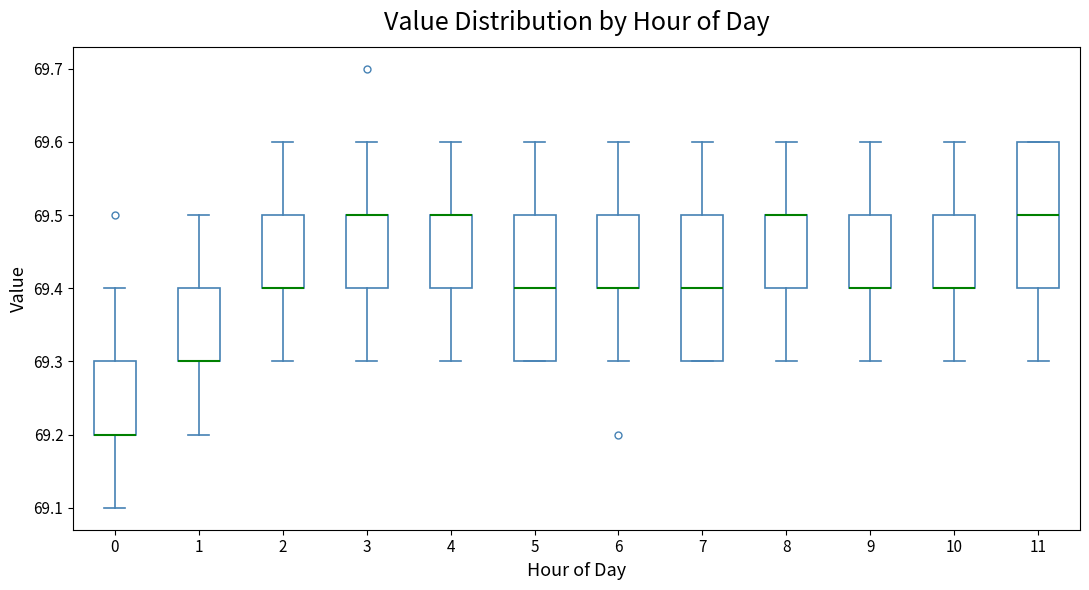

Reading left to right, transcribe this box plot: for each box, give where its median line is, the range the box spans, and where its two whiskers end, as read against the y-axis. The values are not printed on the chart, so give them approximately, as read against the axis.

0: median 69.2 (drawn on the box's lower edge), box 69.2 to 69.3, whiskers 69.1 to 69.4
1: median 69.3 (drawn on the box's lower edge), box 69.3 to 69.4, whiskers 69.2 to 69.5
2: median 69.4 (drawn on the box's lower edge), box 69.4 to 69.5, whiskers 69.3 to 69.6
3: median 69.5 (drawn on the box's upper edge), box 69.4 to 69.5, whiskers 69.3 to 69.6
4: median 69.5 (drawn on the box's upper edge), box 69.4 to 69.5, whiskers 69.3 to 69.6
5: median 69.4, box 69.3 to 69.5, whiskers 69.3 to 69.6
6: median 69.4 (drawn on the box's lower edge), box 69.4 to 69.5, whiskers 69.3 to 69.6
7: median 69.4, box 69.3 to 69.5, whiskers 69.3 to 69.6
8: median 69.5 (drawn on the box's upper edge), box 69.4 to 69.5, whiskers 69.3 to 69.6
9: median 69.4 (drawn on the box's lower edge), box 69.4 to 69.5, whiskers 69.3 to 69.6
10: median 69.4 (drawn on the box's lower edge), box 69.4 to 69.5, whiskers 69.3 to 69.6
11: median 69.5, box 69.4 to 69.6, whiskers 69.3 to 69.6